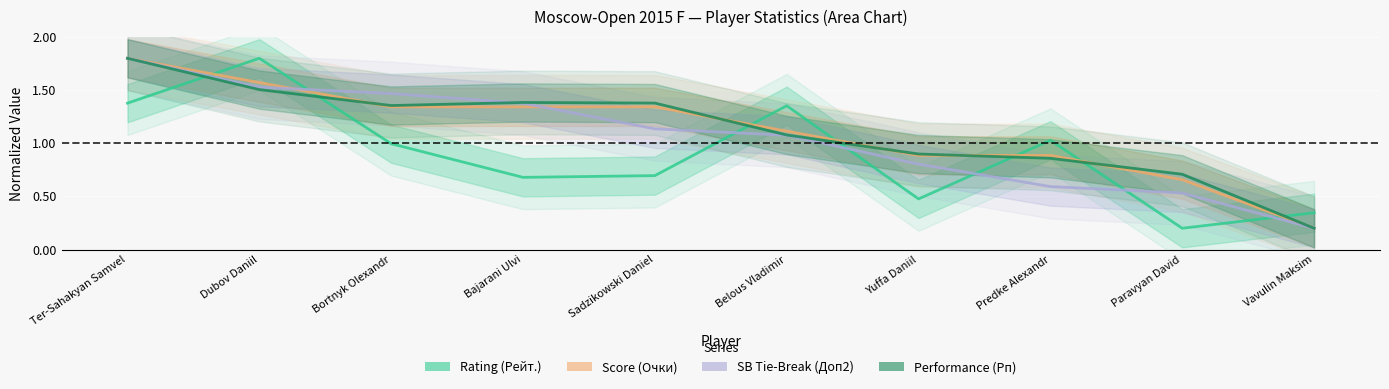

What is the average value of the Score (Очки) series?

1.1